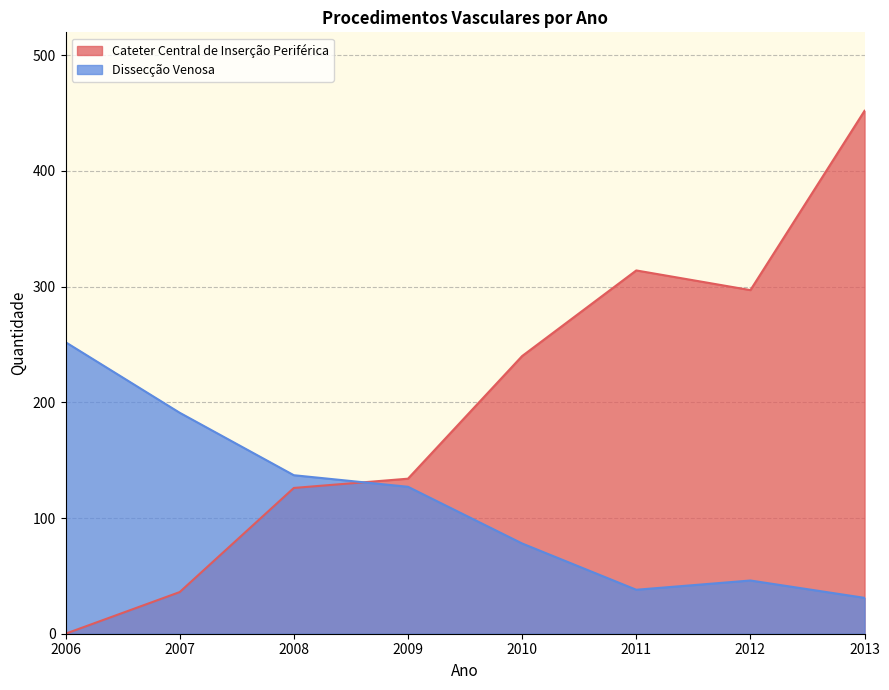

Which category has the lowest value in the Dissecção Venosa series?

2013